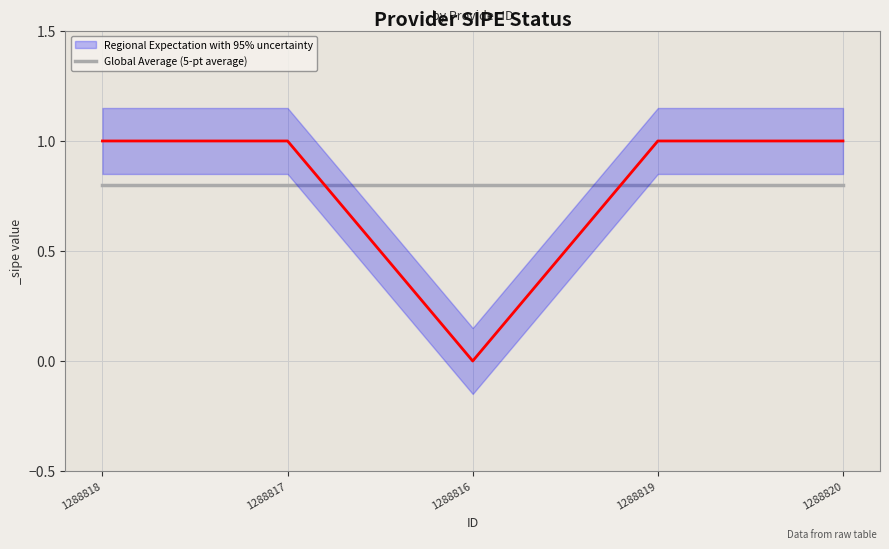

Is this an area chart (filled region under the line)?

No